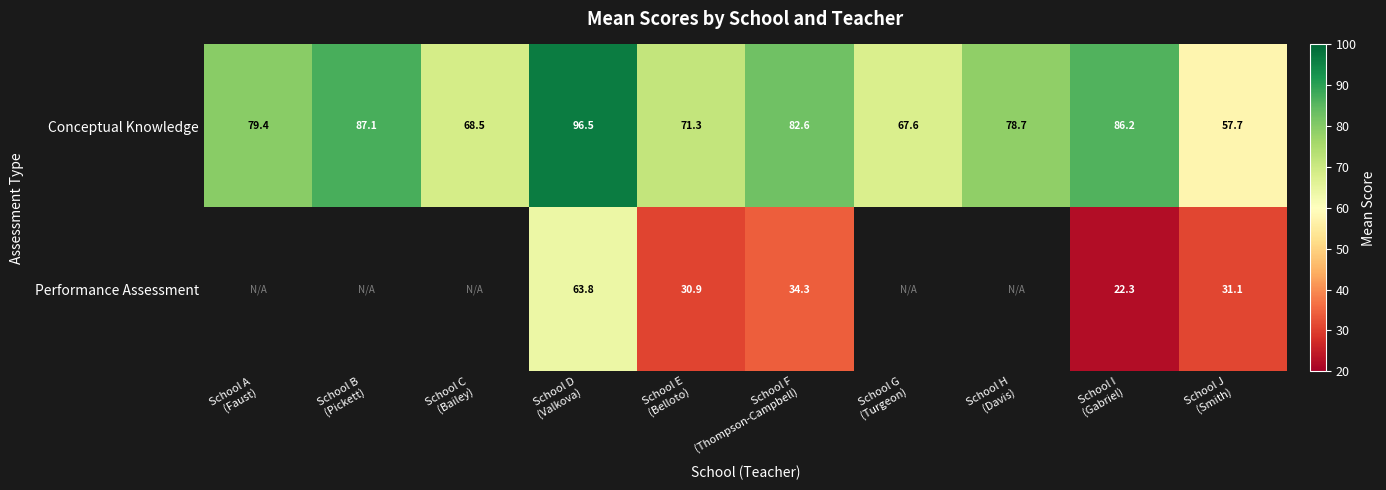

How many data points in Conceptual Knowledge are above 79?

5